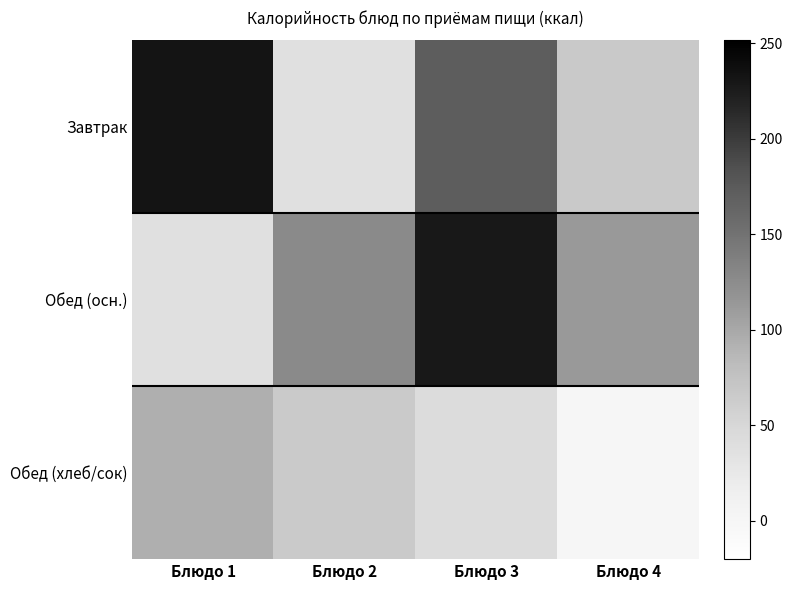

Reading left to right, list all the values displayed in this chart.

Завтрак: Блюдо 1=231.6	Блюдо 2=37.0	Блюдо 3=171.4	Блюдо 4=66.0
Обед (осн.): Блюдо 1=36.4	Блюдо 2=126.8	Блюдо 3=228.4	Блюдо 4=112.8
Обед (хлеб/сок): Блюдо 1=94.4	Блюдо 2=65.2	Блюдо 3=43.0	Блюдо 4=0.0